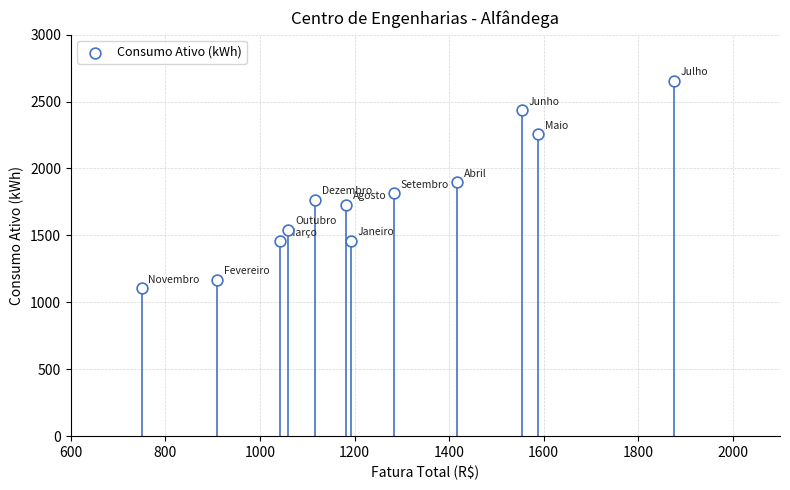

What is the average Y value?

1773